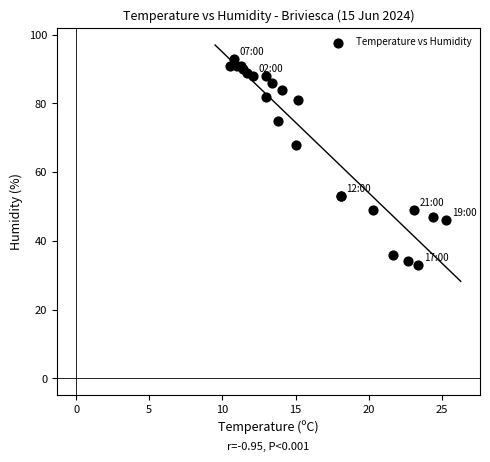

What Y value in the scatter plot is closest to 63?

68